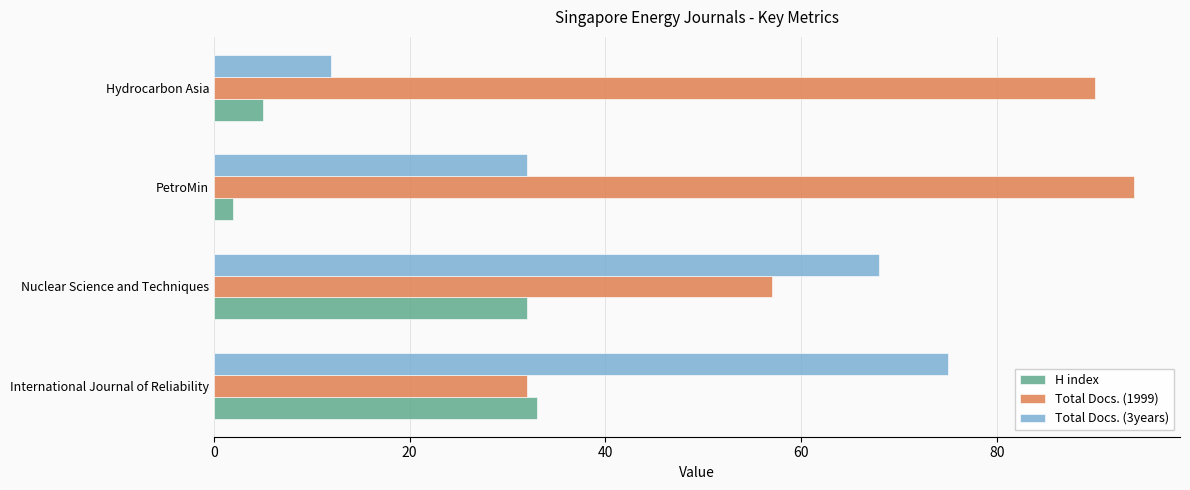

The H index series shows 33 at International Journal of Reliability. True or false?

True